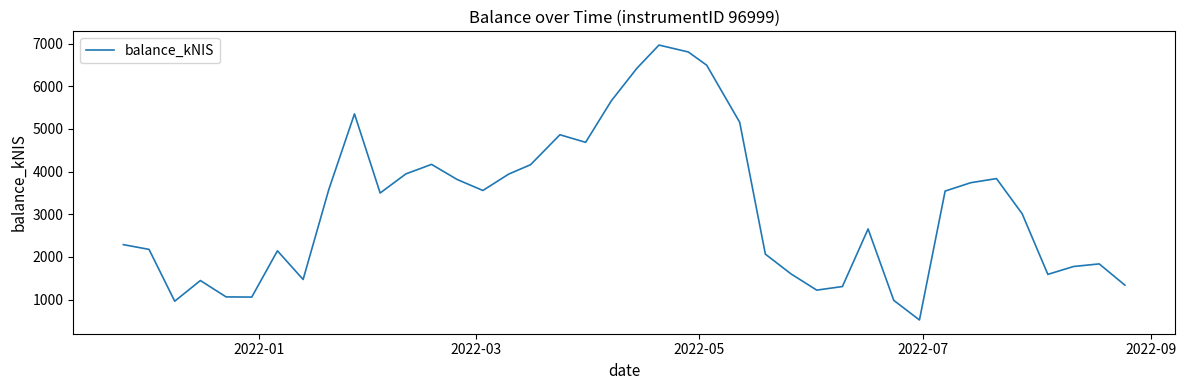

Is this an area chart (filled region under the line)?

No